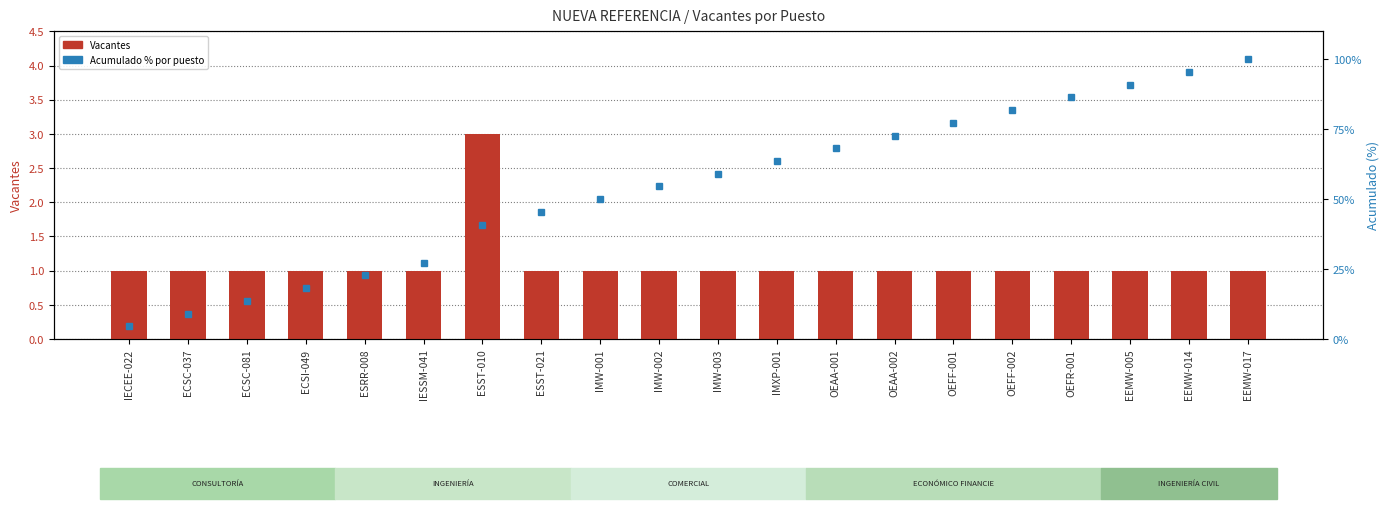

At which category is the sum across all series the highest?

EEMW-017